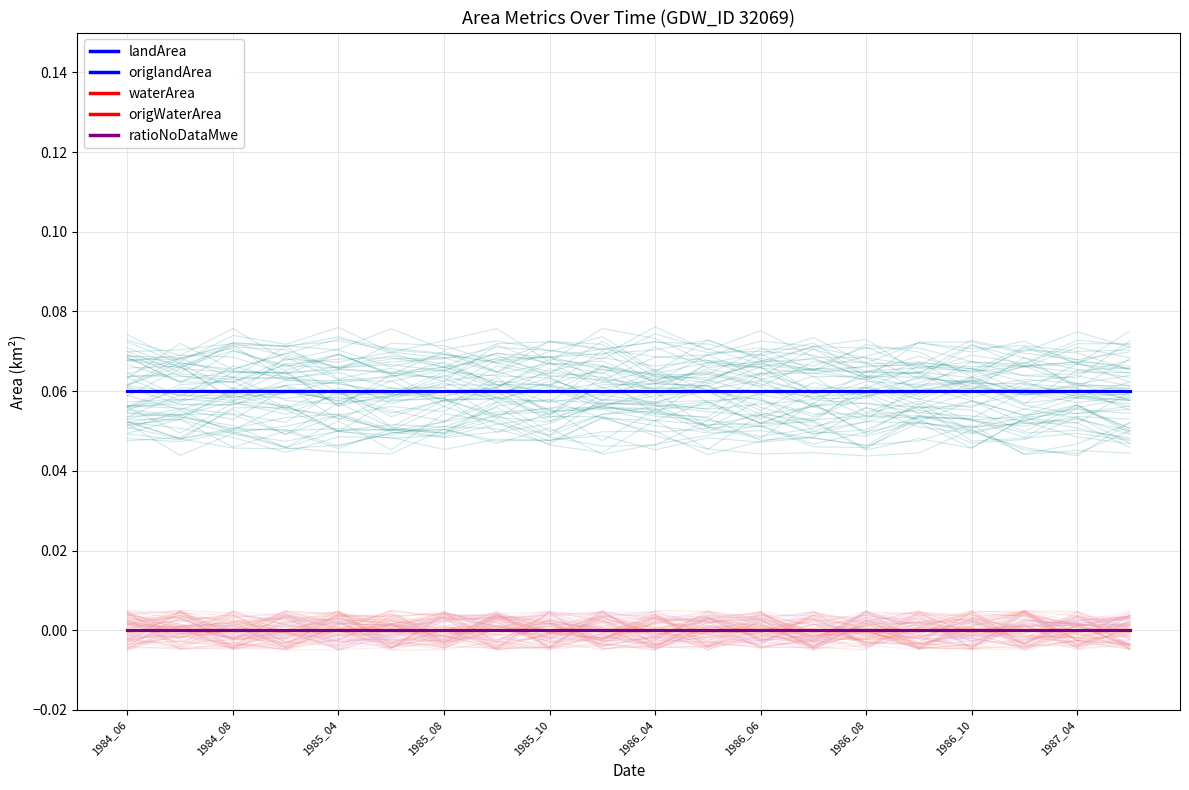

True or false: waterArea and origlandArea intersect in this chart.

False